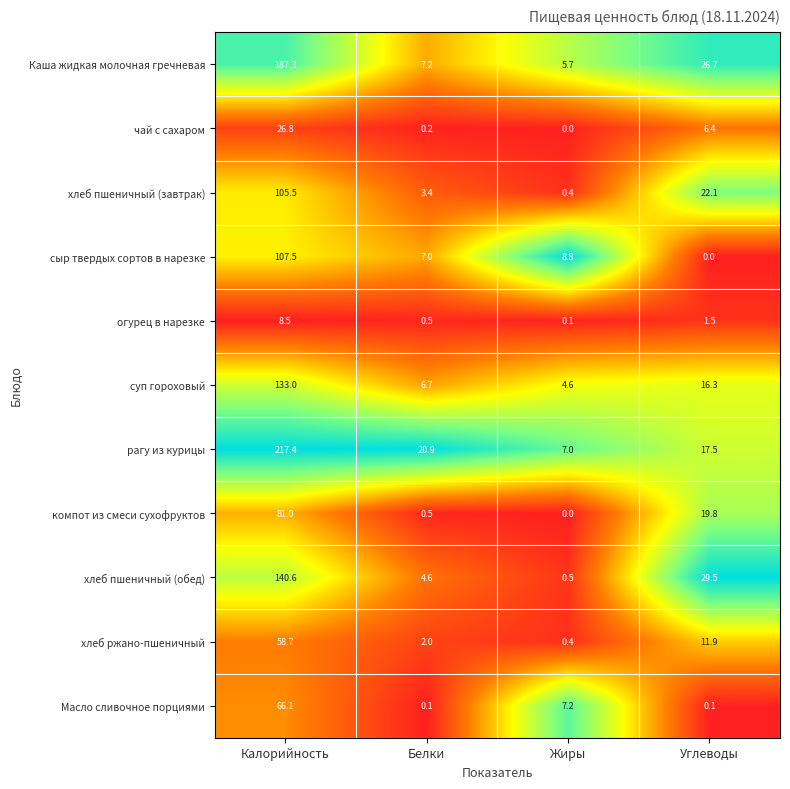

What is the sum of the компот из смеси сухофруктов values at Белки and Жиры?

0.5